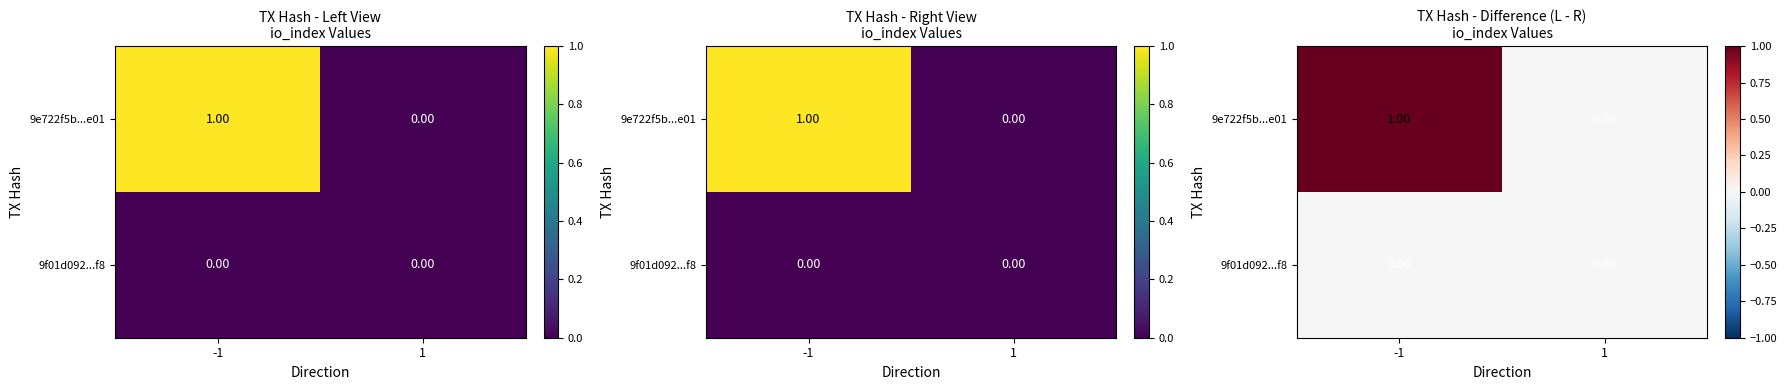

Is it true that 9e722f5b...e01 equals 0 at 1?

True